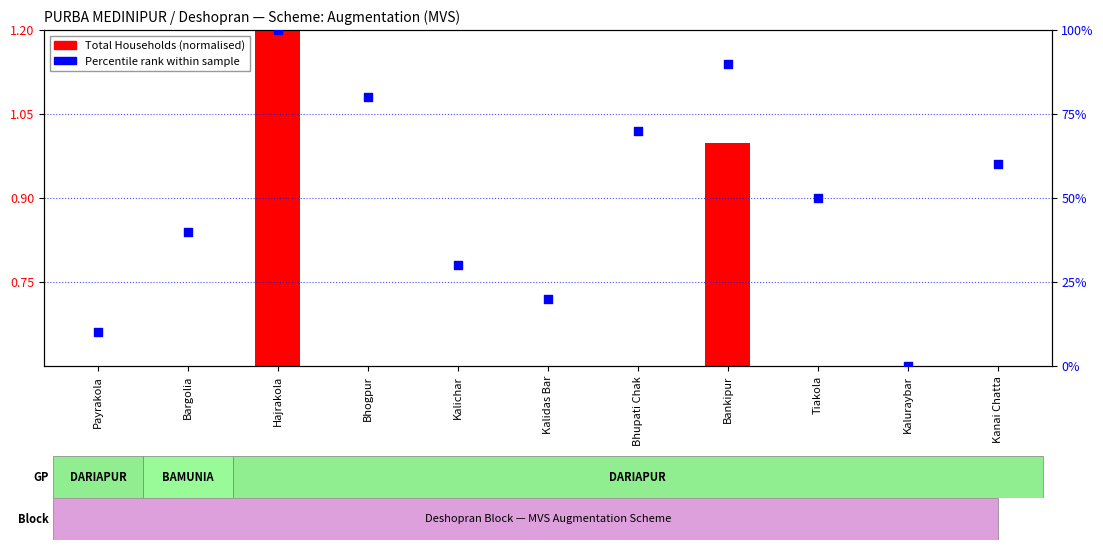

What are all the series names shown in the legend?

Total Households (normalised), Percentile rank within sample